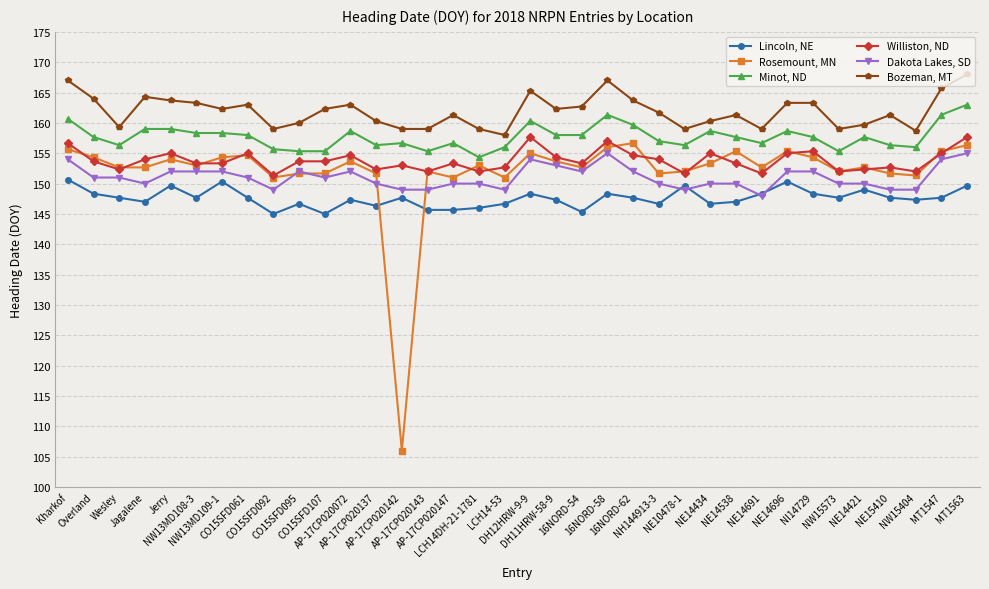

Reading left to right, transcribe all the data shown in this chart.

Lincoln, NE: Kharkof=150.7	Overland=148.3	Wesley=147.7	Jagalene=147.0	Jerry=149.7	NW13MD108-3=147.7	NW13MD109-1=150.3	CO15SFD061=147.7	CO15SFD092=145.0	CO15SFD095=146.7	CO15SFD107=145.0	AP-17CP020072=147.3	AP-17CP020137=146.3	AP-17CP020142=147.7	AP-17CP020143=145.7	AP-17CP020147=145.7	LCH14DH-21-1781=146.0	LCH14-53=146.7	DH12HRW-9-9=148.3	DH11HRW-58-9=147.3	16NORD-54=145.3	16NORD-58=148.3	16NORD-62=147.7	NH144913-3=146.7	NE10478-1=149.7	NE14434=146.7	NE14538=147.0	NE14691=148.3	NE14696=150.3	NI14729=148.3	NW15573=147.7	NE14421=149.0	NE15410=147.7	NW15404=147.3	MT1547=147.7	MT1563=149.7
Rosemount, MN: Kharkof=155.7	Overland=154.3	Wesley=152.7	Jagalene=152.7	Jerry=154.0	NW13MD108-3=153.0	NW13MD109-1=154.3	CO15SFD061=154.7	CO15SFD092=151.0	CO15SFD095=151.7	CO15SFD107=151.7	AP-17CP020072=153.7	AP-17CP020137=151.7	AP-17CP020142=106.0	AP-17CP020143=152.0	AP-17CP020147=151.0	LCH14DH-21-1781=153.0	LCH14-53=151.0	DH12HRW-9-9=155.0	DH11HRW-58-9=153.7	16NORD-54=152.7	16NORD-58=156.0	16NORD-62=156.7	NH144913-3=151.7	NE10478-1=152.0	NE14434=153.3	NE14538=155.3	NE14691=152.7	NE14696=155.3	NI14729=154.3	NW15573=152.0	NE14421=152.7	NE15410=151.7	NW15404=151.3	MT1547=155.3	MT1563=156.3
Minot, ND: Kharkof=160.7	Overland=157.7	Wesley=156.3	Jagalene=159.0	Jerry=159.0	NW13MD108-3=158.3	NW13MD109-1=158.3	CO15SFD061=158.0	CO15SFD092=155.7	CO15SFD095=155.3	CO15SFD107=155.3	AP-17CP020072=158.7	AP-17CP020137=156.3	AP-17CP020142=156.7	AP-17CP020143=155.3	AP-17CP020147=156.7	LCH14DH-21-1781=154.3	LCH14-53=156.0	DH12HRW-9-9=160.3	DH11HRW-58-9=158.0	16NORD-54=158.0	16NORD-58=161.3	16NORD-62=159.7	NH144913-3=157.0	NE10478-1=156.3	NE14434=158.7	NE14538=157.7	NE14691=156.7	NE14696=158.7	NI14729=157.7	NW15573=155.3	NE14421=157.7	NE15410=156.3	NW15404=156.0	MT1547=161.3	MT1563=163.0
Williston, ND: Kharkof=156.7	Overland=153.7	Wesley=152.3	Jagalene=154.0	Jerry=155.0	NW13MD108-3=153.3	NW13MD109-1=153.3	CO15SFD061=155.0	CO15SFD092=151.3	CO15SFD095=153.7	CO15SFD107=153.7	AP-17CP020072=154.7	AP-17CP020137=152.3	AP-17CP020142=153.0	AP-17CP020143=152.0	AP-17CP020147=153.3	LCH14DH-21-1781=152.0	LCH14-53=152.7	DH12HRW-9-9=157.7	DH11HRW-58-9=154.3	16NORD-54=153.3	16NORD-58=157.0	16NORD-62=154.7	NH144913-3=154.0	NE10478-1=151.7	NE14434=155.0	NE14538=153.3	NE14691=151.7	NE14696=155.0	NI14729=155.3	NW15573=152.0	NE14421=152.3	NE15410=152.7	NW15404=152.0	MT1547=155.0	MT1563=157.7
Dakota Lakes, SD: Kharkof=154.0	Overland=151.0	Wesley=151.0	Jagalene=150.0	Jerry=152.0	NW13MD108-3=152.0	NW13MD109-1=152.0	CO15SFD061=151.0	CO15SFD092=149.0	CO15SFD095=152.0	CO15SFD107=151.0	AP-17CP020072=152.0	AP-17CP020137=150.0	AP-17CP020142=149.0	AP-17CP020143=149.0	AP-17CP020147=150.0	LCH14DH-21-1781=150.0	LCH14-53=149.0	DH12HRW-9-9=154.0	DH11HRW-58-9=153.0	16NORD-54=152.0	16NORD-58=155.0	16NORD-62=152.0	NH144913-3=150.0	NE10478-1=149.0	NE14434=150.0	NE14538=150.0	NE14691=148.0	NE14696=152.0	NI14729=152.0	NW15573=150.0	NE14421=150.0	NE15410=149.0	NW15404=149.0	MT1547=154.0	MT1563=155.0
Bozeman, MT: Kharkof=167.0	Overland=164.0	Wesley=159.3	Jagalene=164.3	Jerry=163.7	NW13MD108-3=163.3	NW13MD109-1=162.3	CO15SFD061=163.0	CO15SFD092=159.0	CO15SFD095=160.0	CO15SFD107=162.3	AP-17CP020072=163.0	AP-17CP020137=160.3	AP-17CP020142=159.0	AP-17CP020143=159.0	AP-17CP020147=161.3	LCH14DH-21-1781=159.0	LCH14-53=158.0	DH12HRW-9-9=165.3	DH11HRW-58-9=162.3	16NORD-54=162.7	16NORD-58=167.0	16NORD-62=163.7	NH144913-3=161.7	NE10478-1=159.0	NE14434=160.3	NE14538=161.3	NE14691=159.0	NE14696=163.3	NI14729=163.3	NW15573=159.0	NE14421=159.7	NE15410=161.3	NW15404=158.7	MT1547=165.7	MT1563=168.0